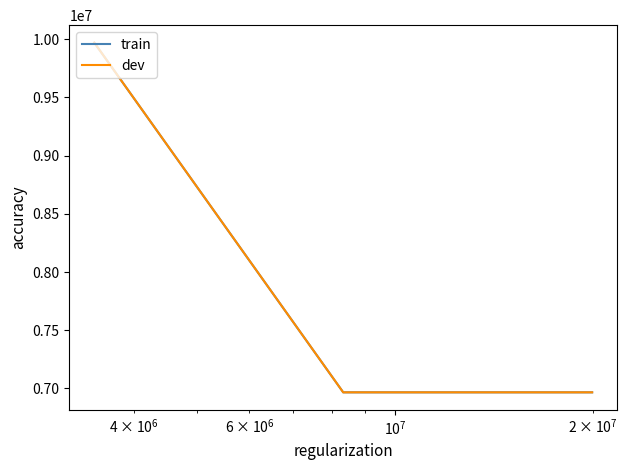

Does the chart have visible grid lines?

No